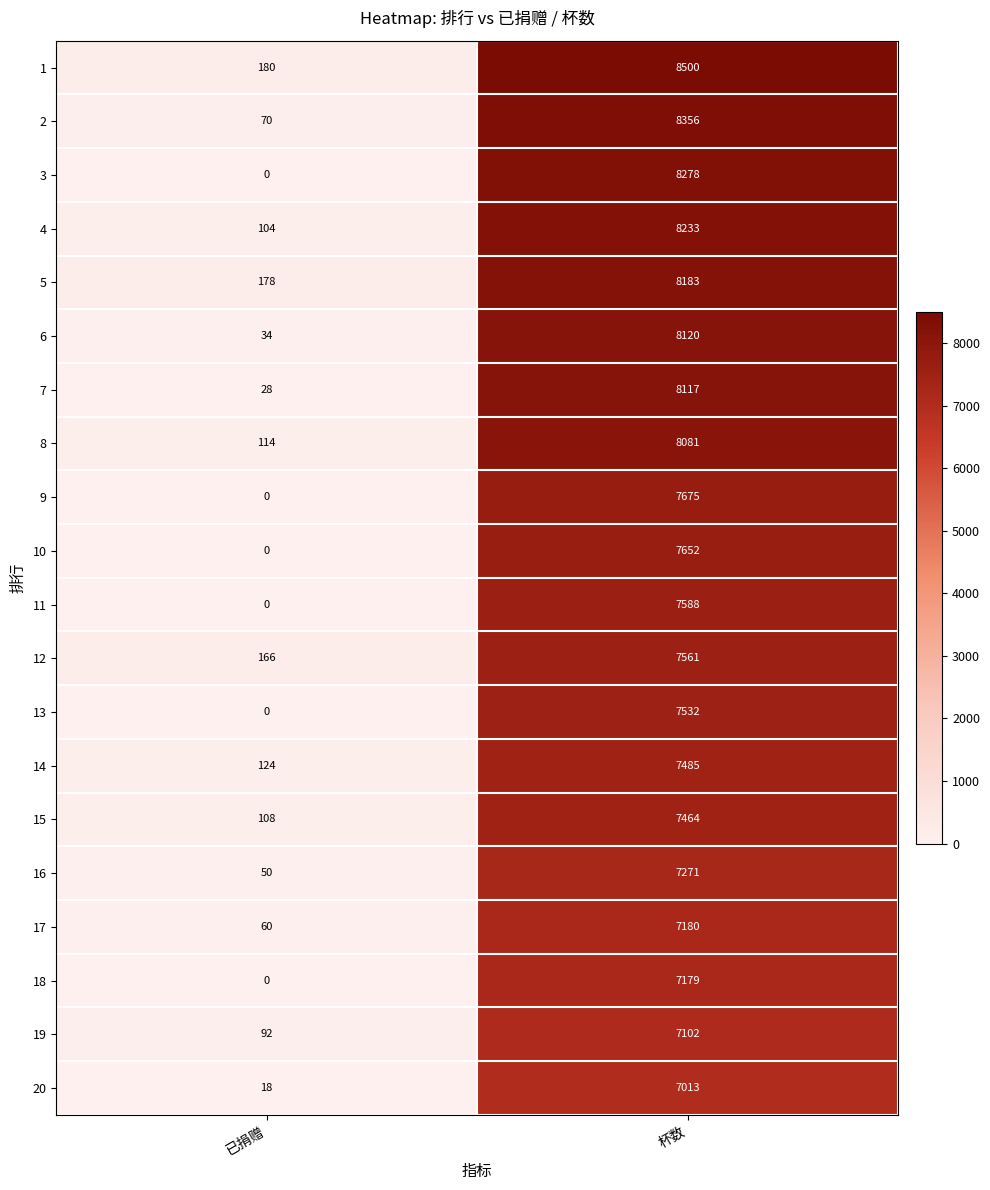

At which category is the sum across all series the highest?

杯数